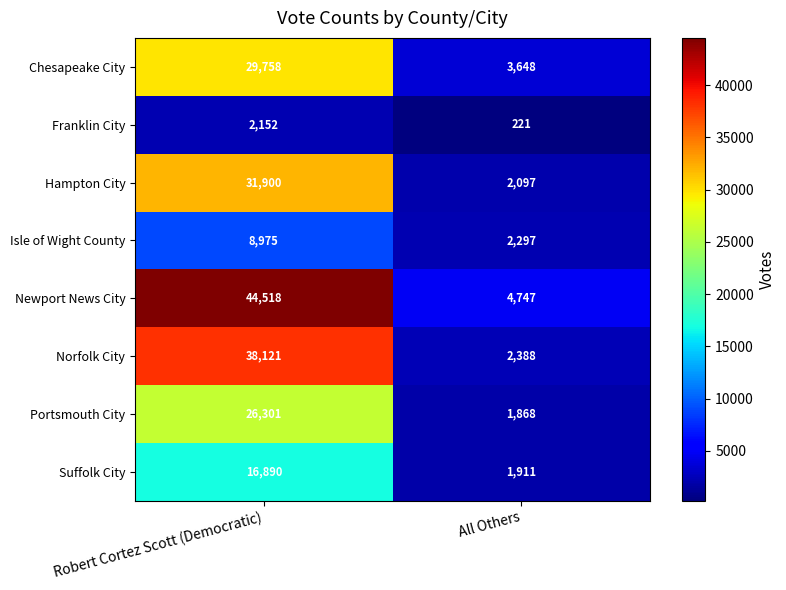

What is the difference between the highest and lowest values at Robert Cortez Scott (Democratic)?

42366